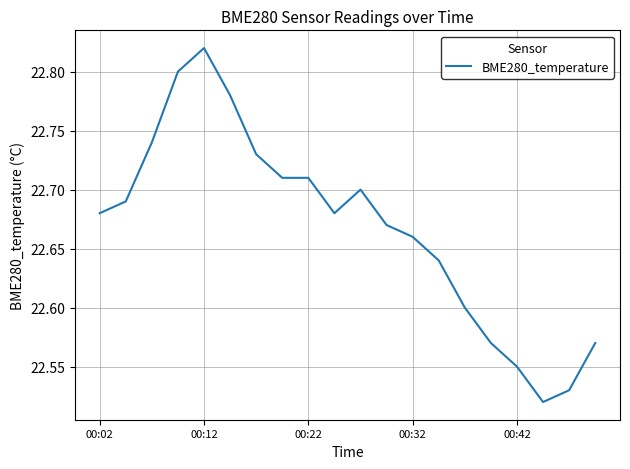

What is the difference between the maximum and minimum values?

0.3